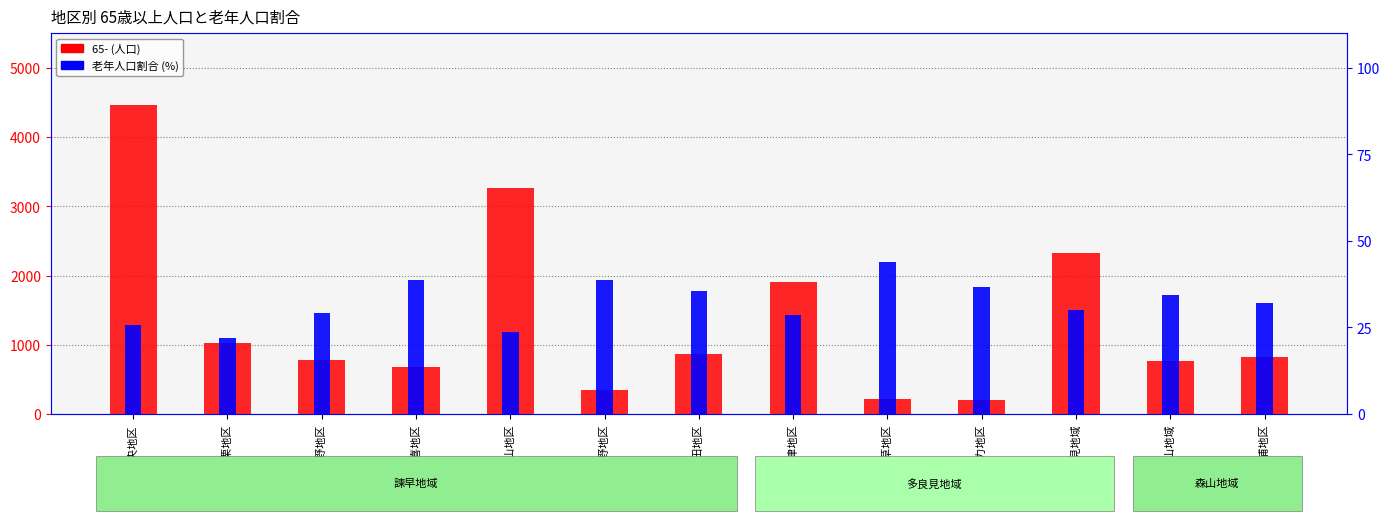

Is it true that 65- (人口) equals 280.3 at 伊木力地区?

False